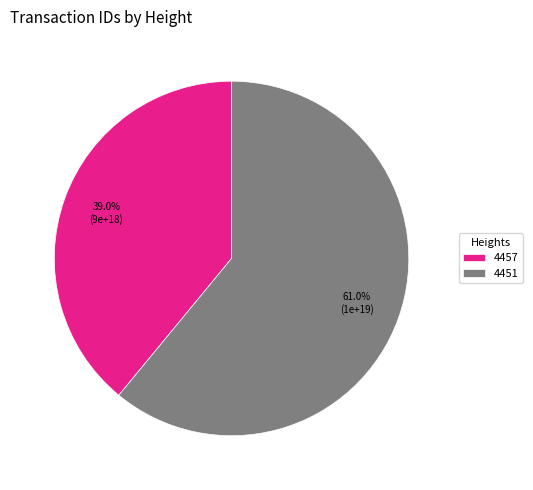

Rank the categories by value from lowest to highest.

4457, 4451